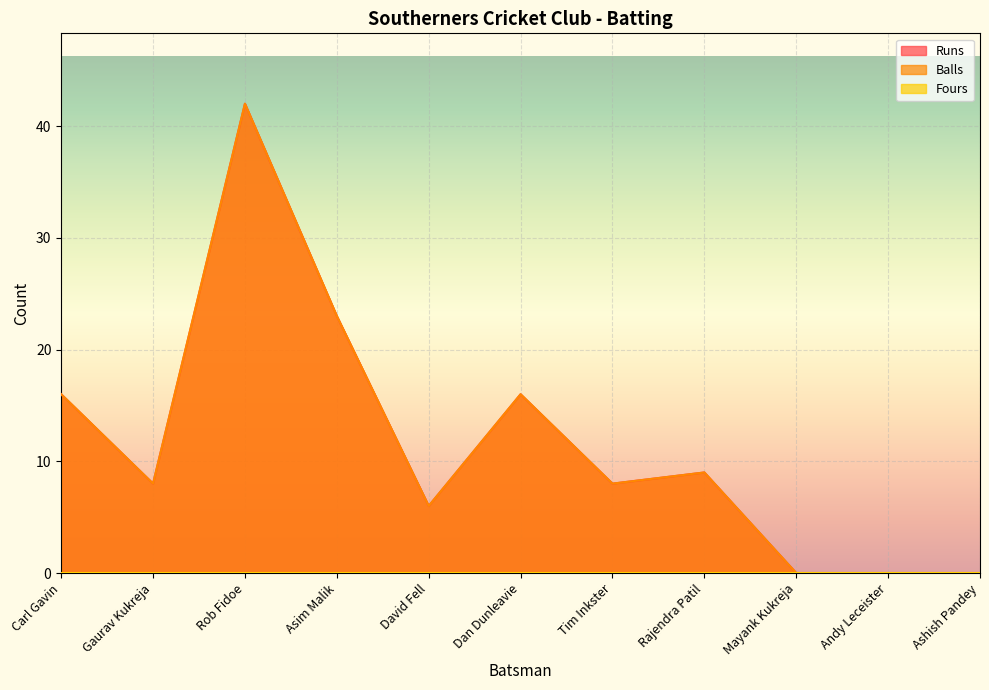

Where is Runs nearest to the value 21?

Asim Malik